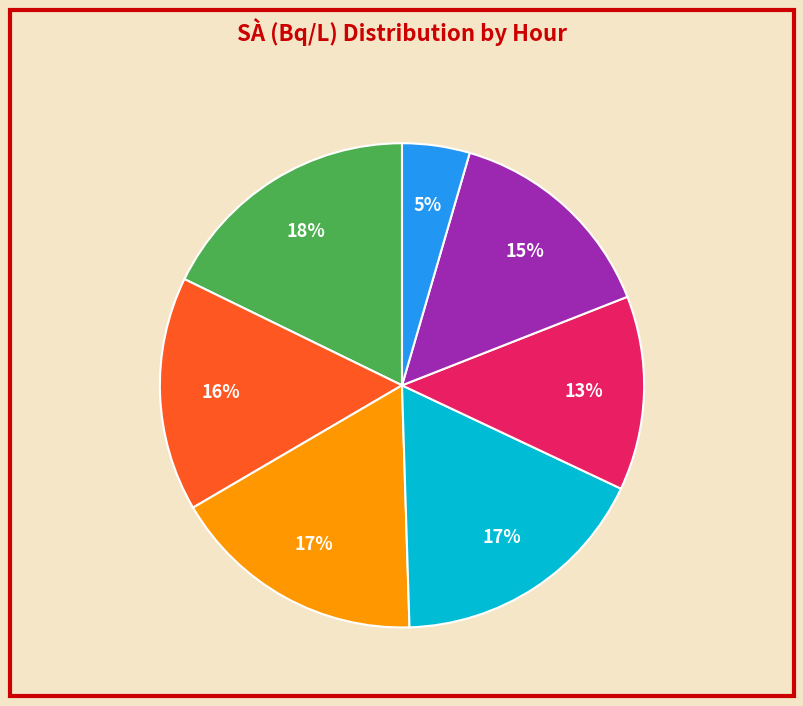

How many segments does this pie chart have?

7